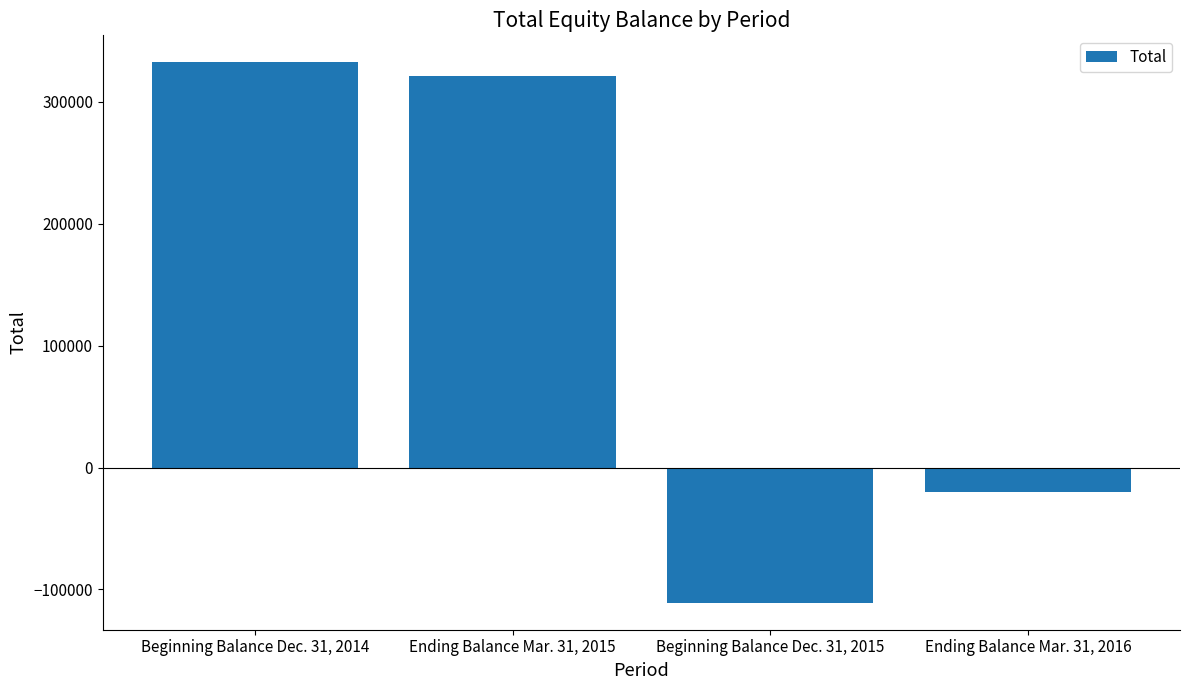

What is the minimum value shown in the chart?

-110850